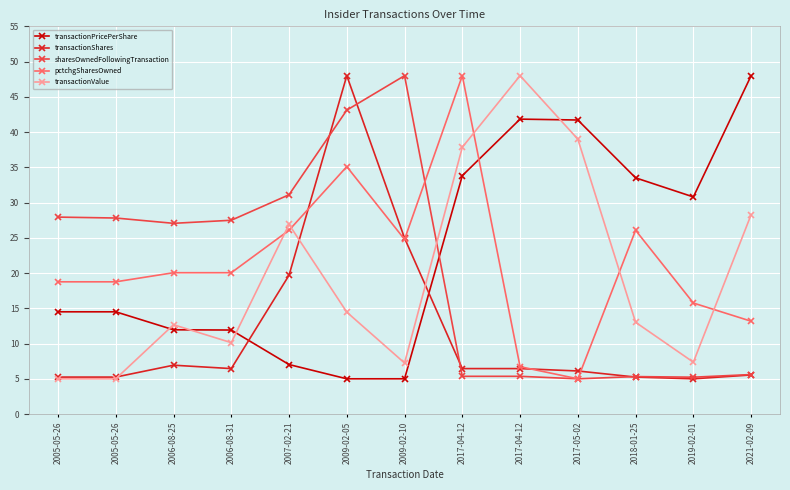

What is the label of the 3rd point from the right?

2018-01-25